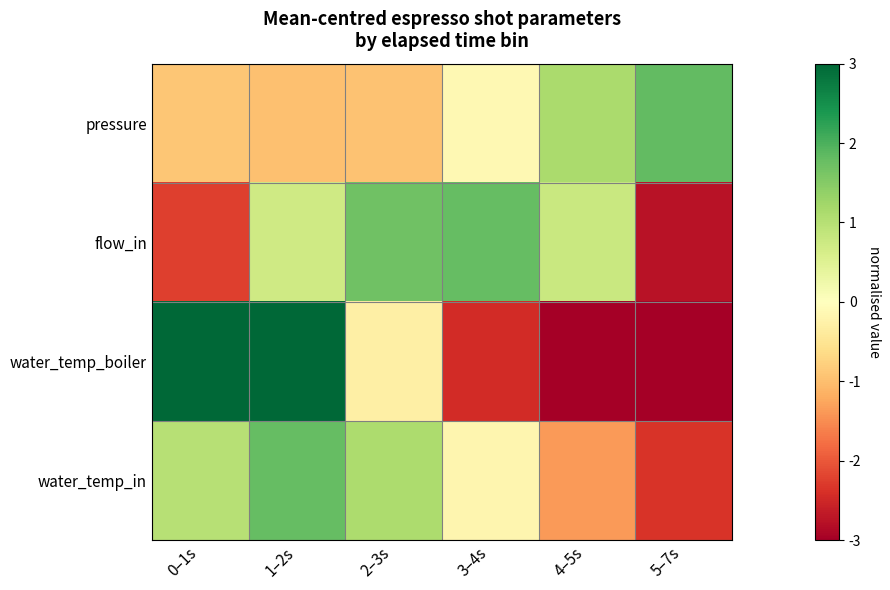

List the series in order of their peak value, lowest first.

flow_in, water_temp_in, pressure, water_temp_boiler